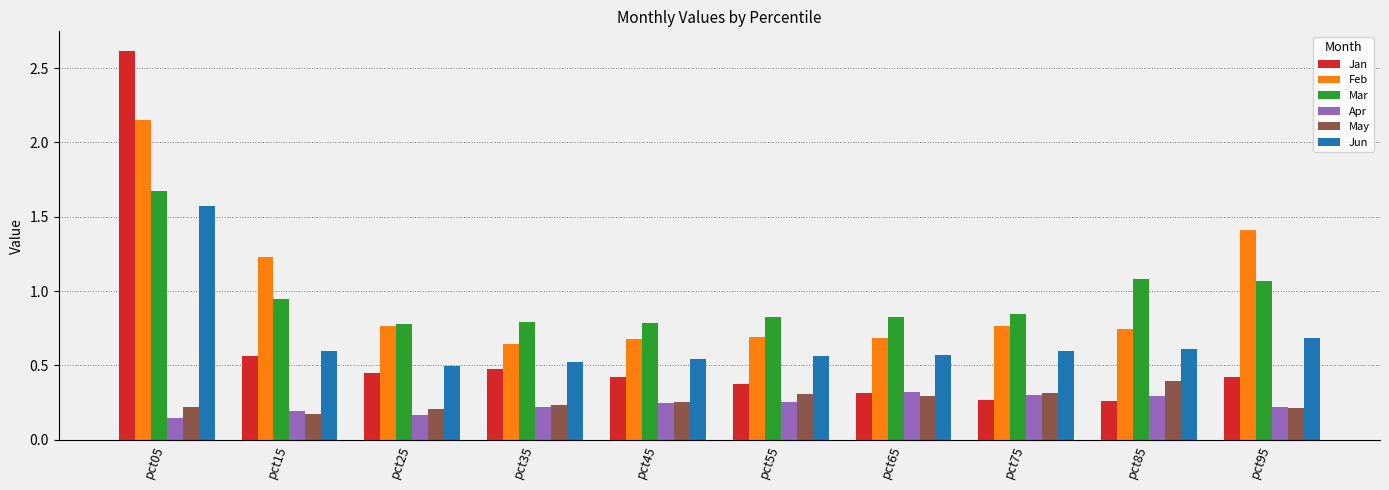

At how many categories does at least one series exceed 0?

10